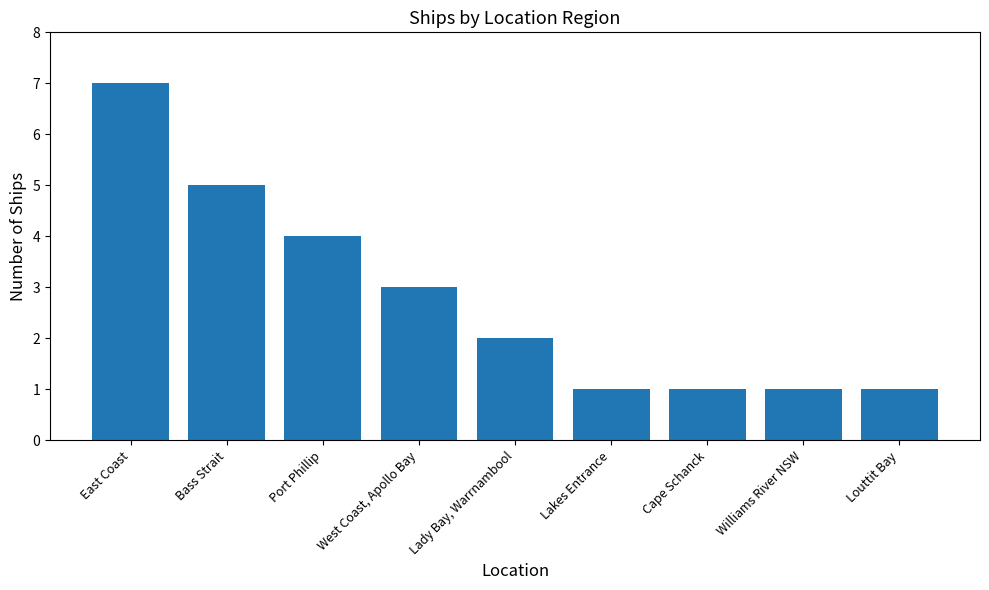

How many values are between 1 and 4?

7